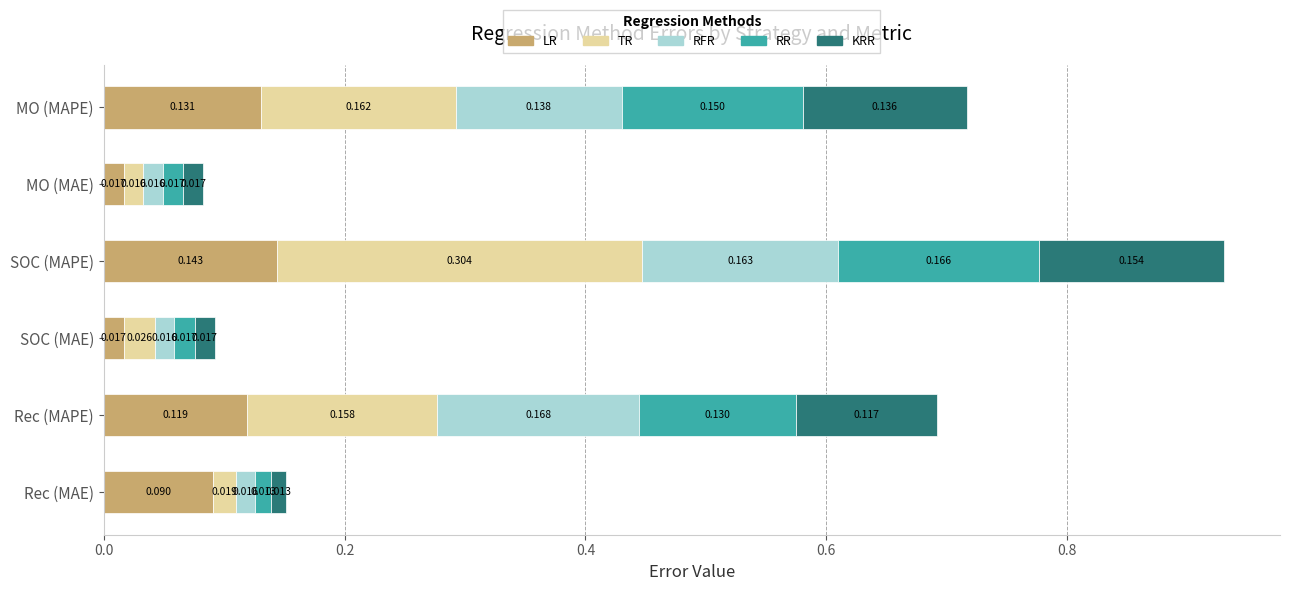

At which category is the sum across all series the highest?

SOC (MAPE)